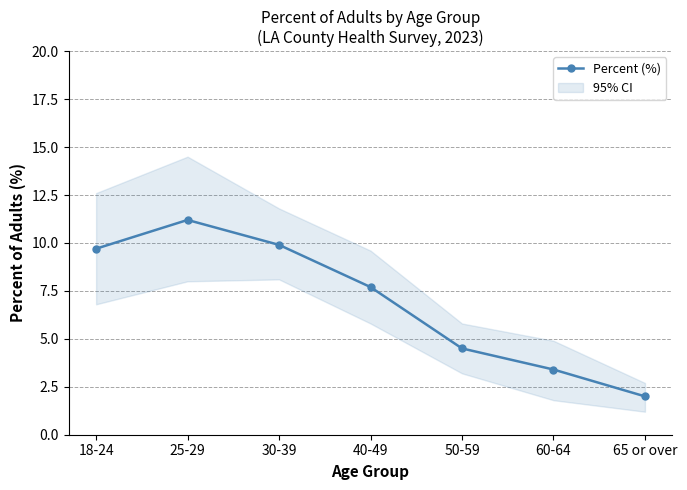

What is the change in value from 30-39 to 60-64?

-6.5